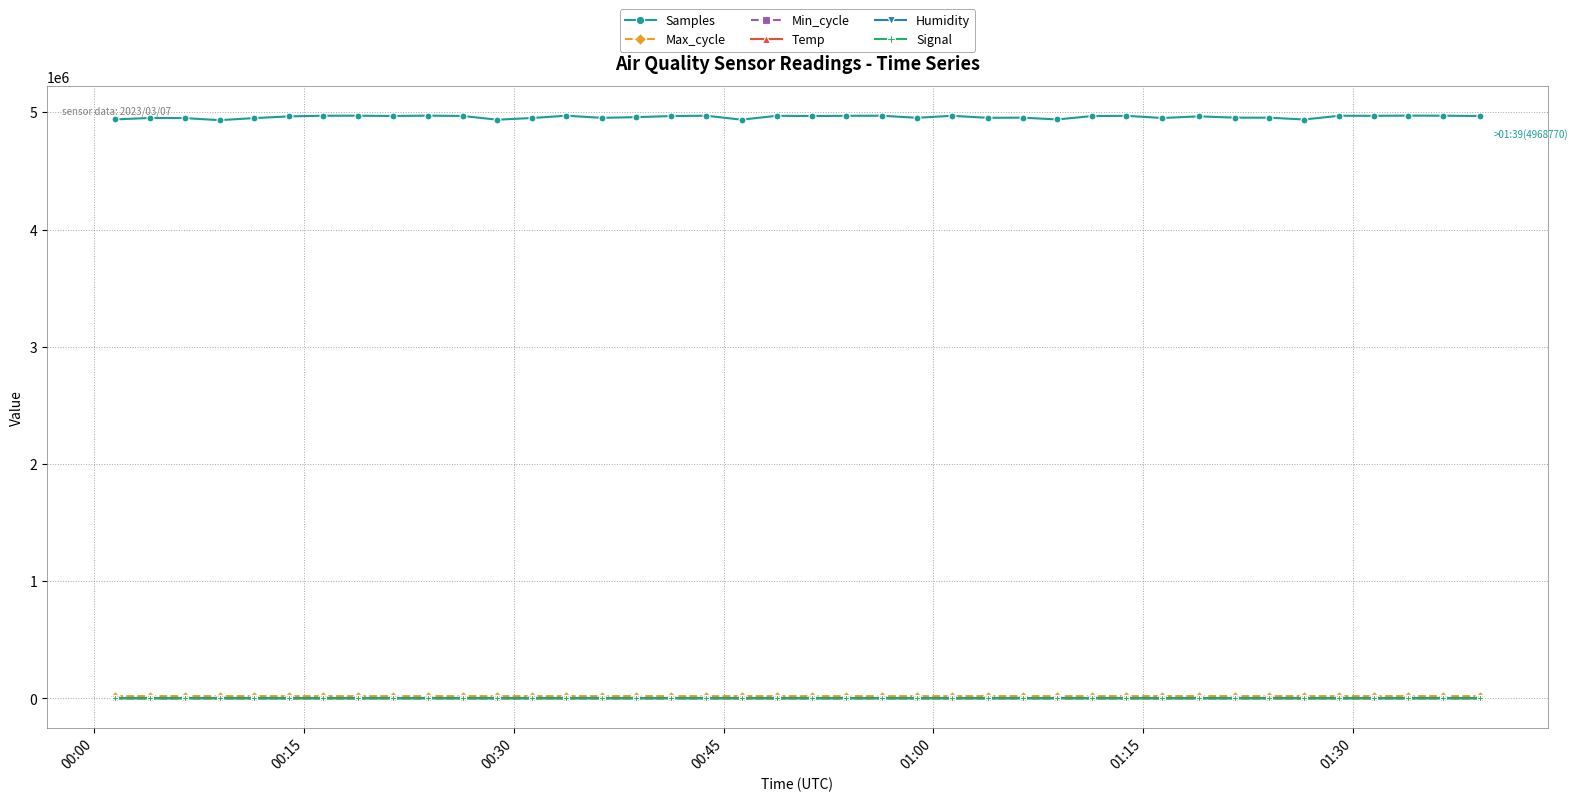

Which series has the largest total across all categories?

Samples